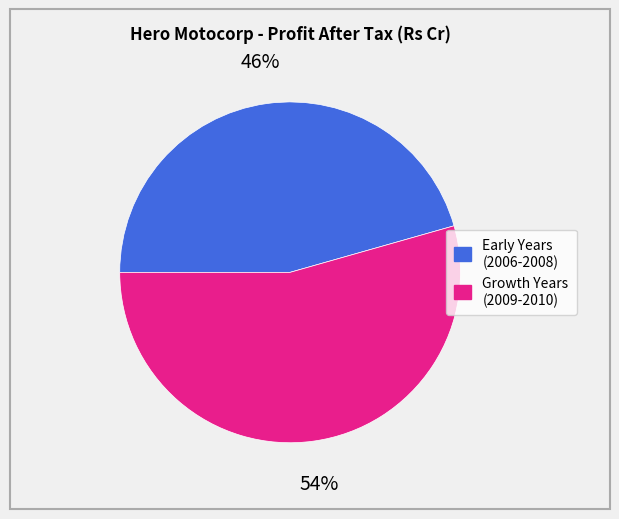

To the nearest percent, what percentage of the pie is Growth Years (2009-2010)?

54%